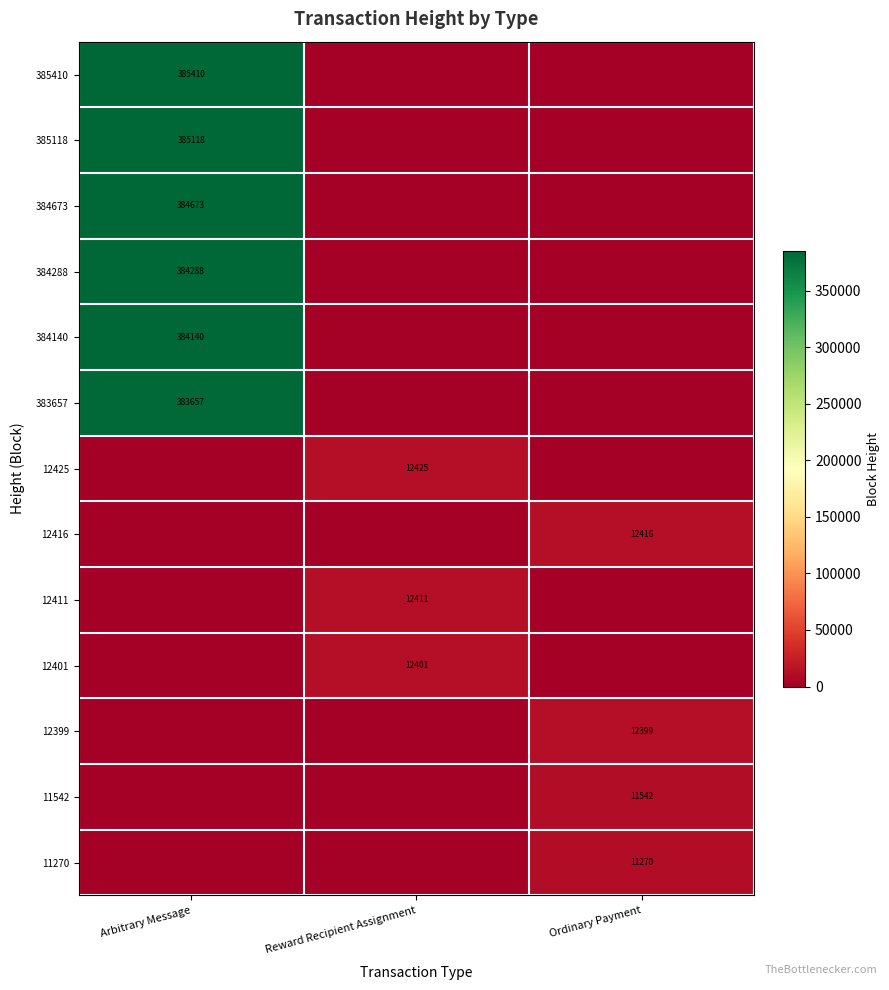

True or false: 12399 has a value of 21631 at Ordinary Payment.

False